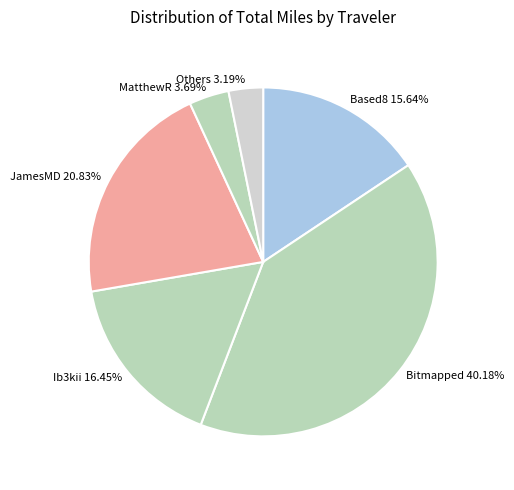

Which has a higher value, JamesMD 20.83% or Based8 15.64%?

JamesMD 20.83%